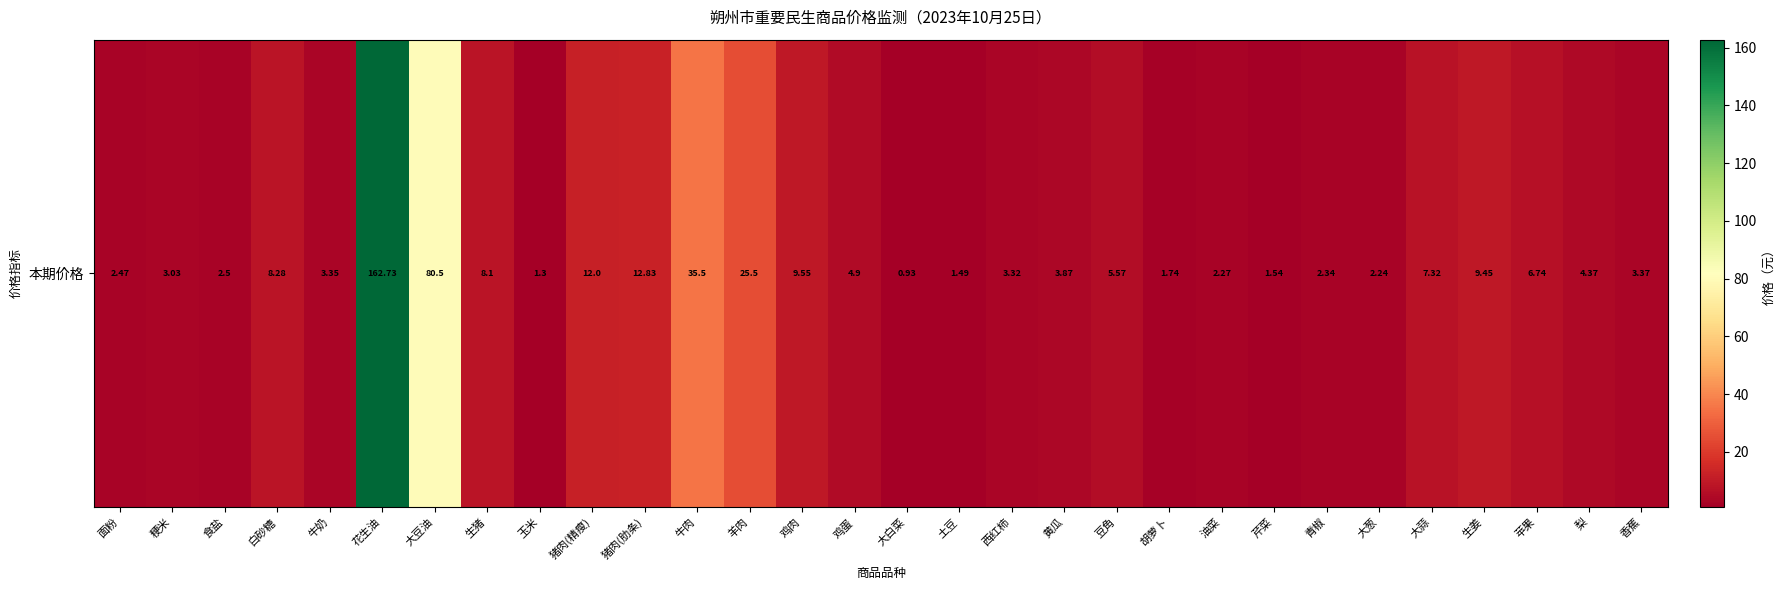

At which label does the data first exceed 4?

白砂糖